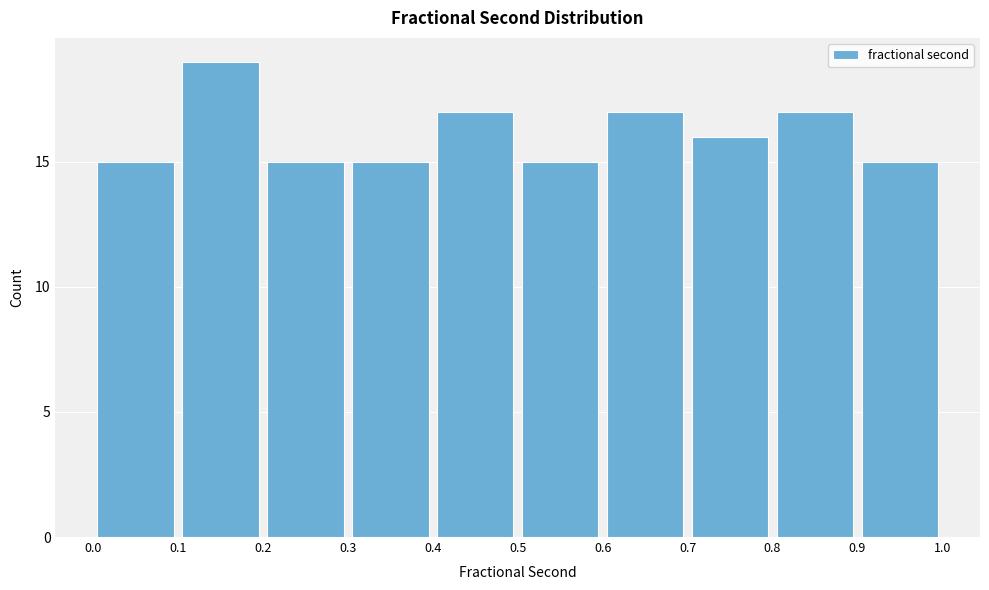

Which range on the x-axis has the tallest bar?

0.1 to 0.2